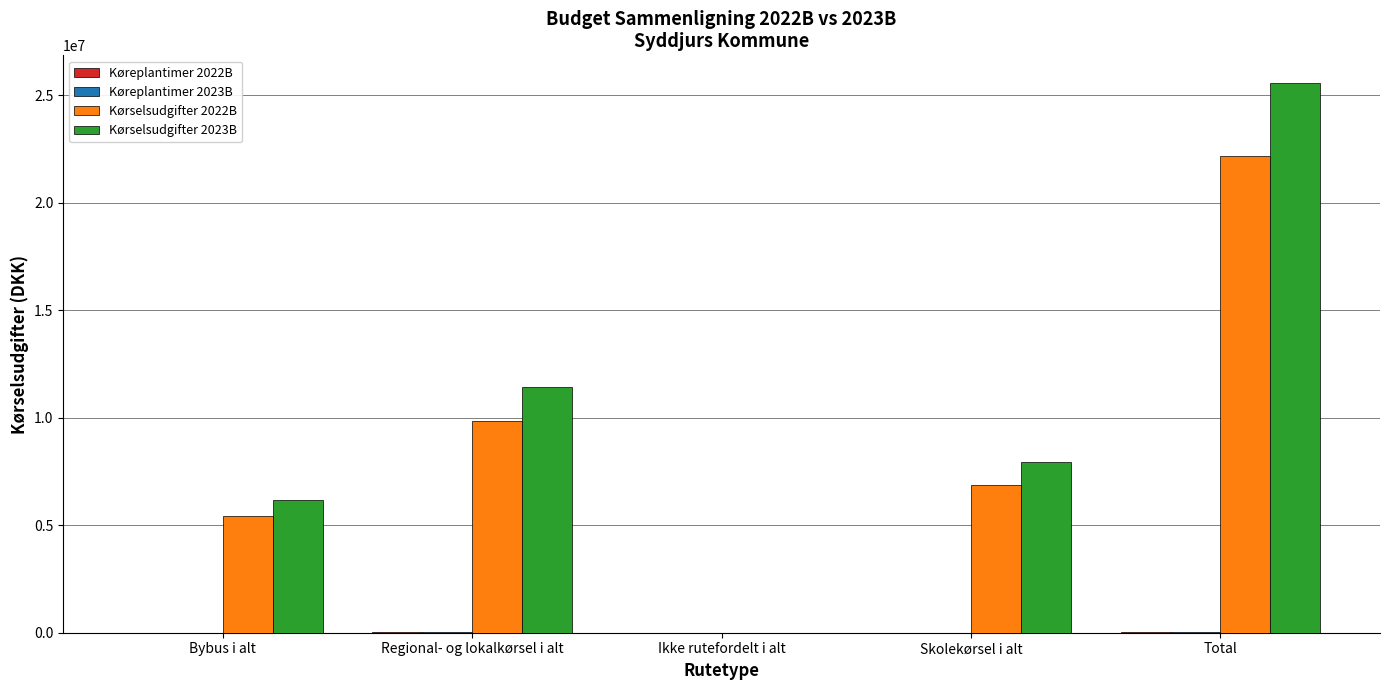

Which series has the largest total across all categories?

Kørselsudgifter 2023B